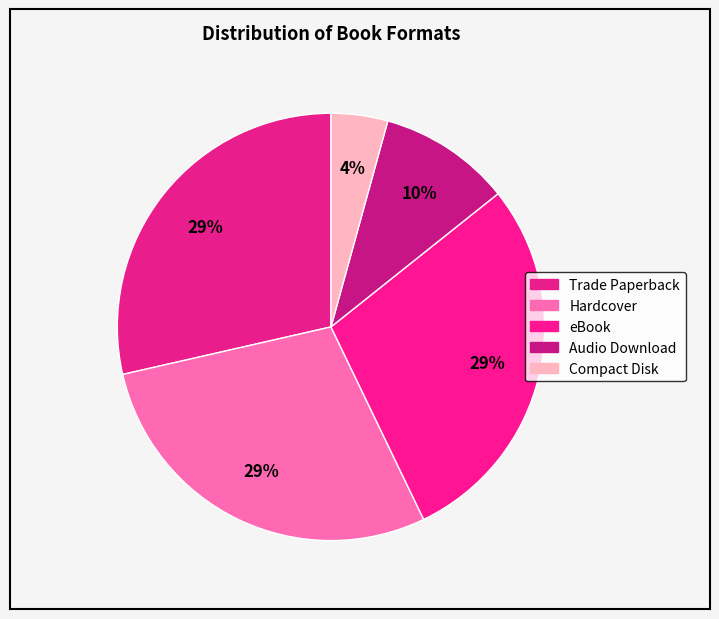

Count the number of slices in the pie.

5